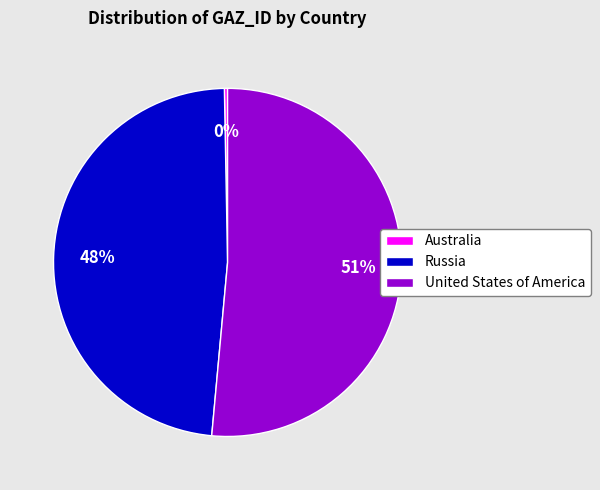

What is the largest slice in the pie chart?

United States of America